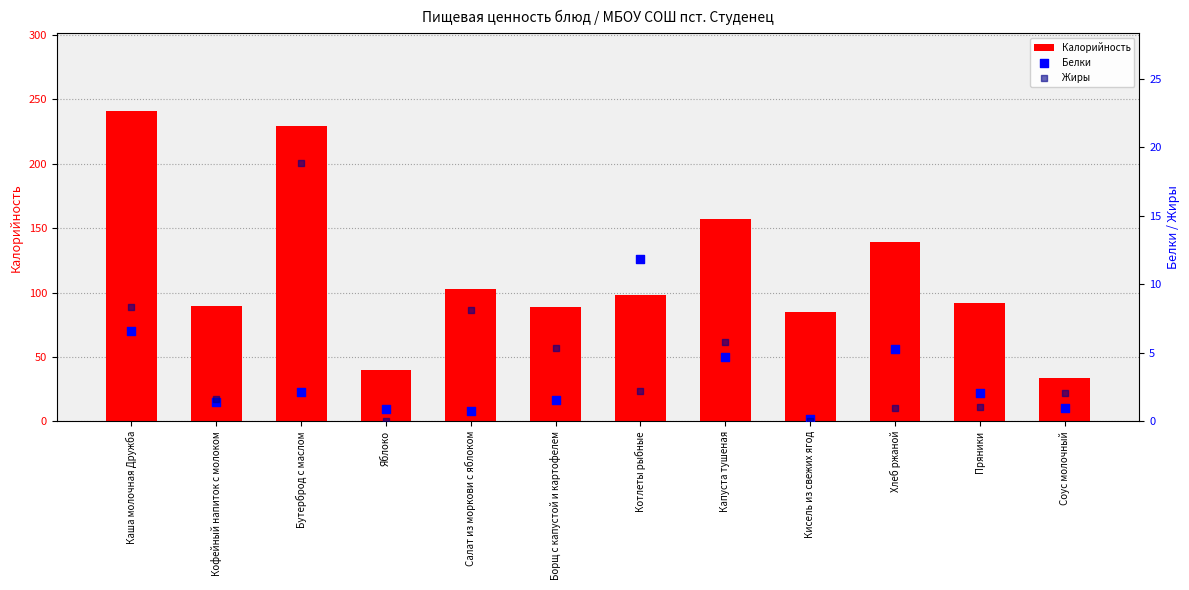

Which series has the largest total across all categories?

Калорийность